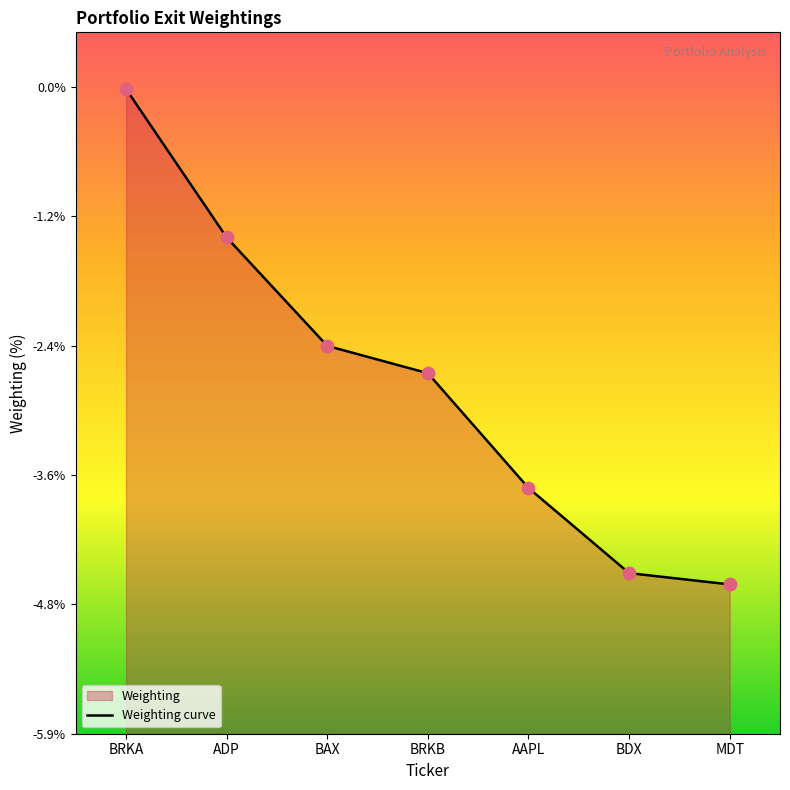

Between AAPL and MDT, which is larger?

AAPL